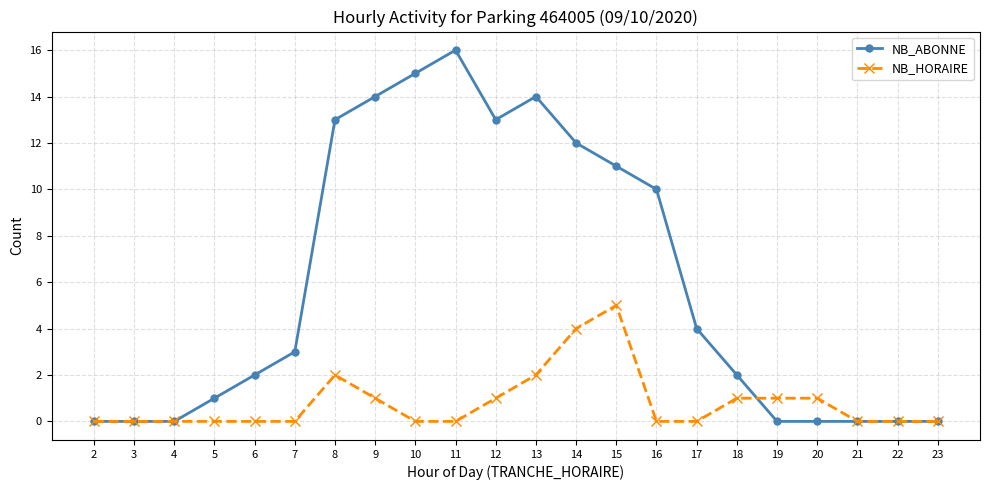

What is the total value across all series at 8?

15